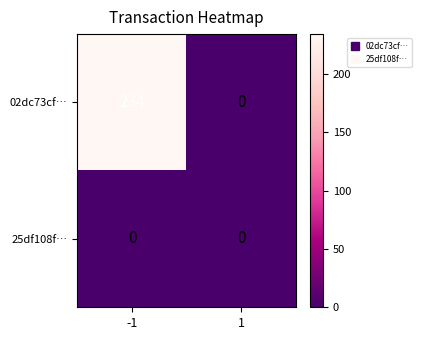

What is the maximum value shown in the chart?

234